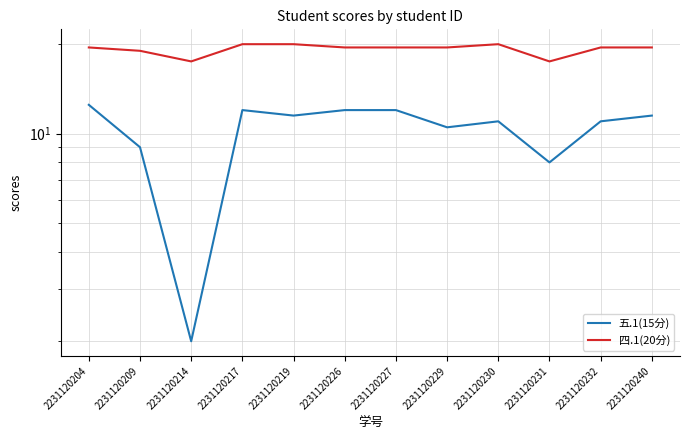

True or false: 四.1(20分) and 五.1(15分) cross at least once.

False